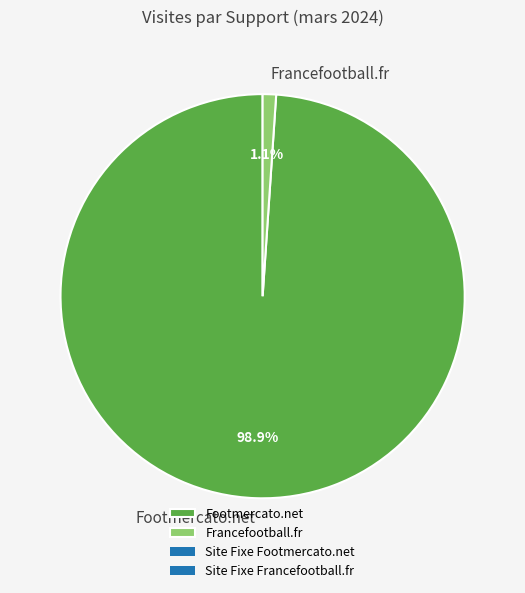

Does Francefootball.fr represent more than half of the total?

No